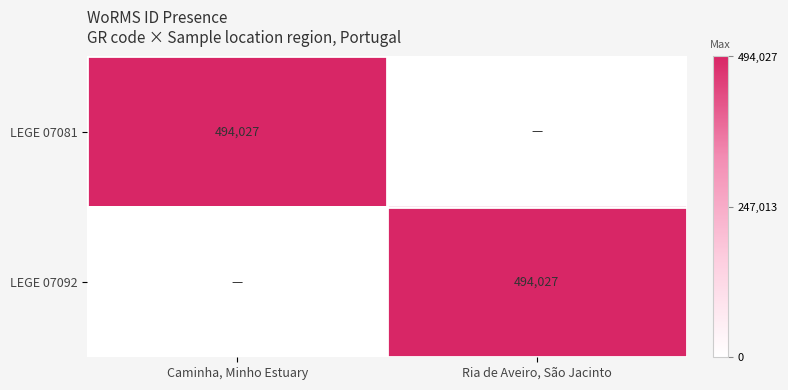

The value of LEGE 07081 at Caminha, Minho Estuary is 494027. True or false?

True